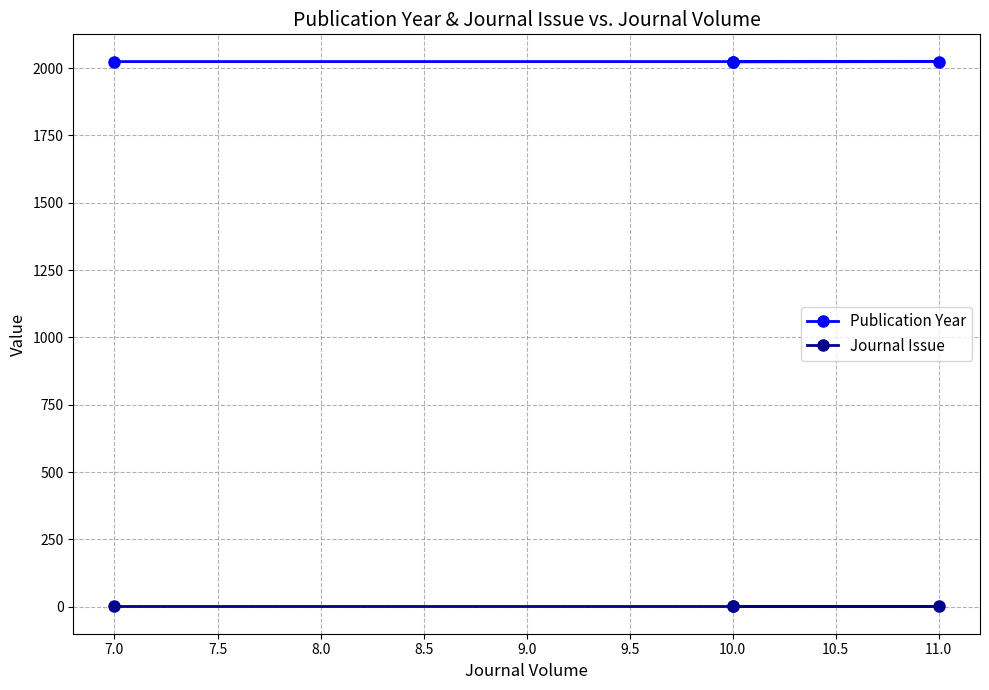

What are all the series names shown in the legend?

Publication Year, Journal Issue